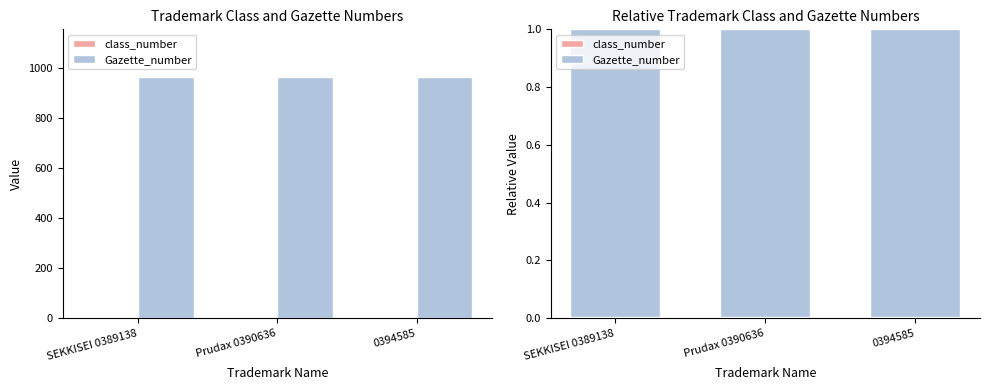

Where is Gazette_number nearest to the value 0?

SEKKISEI 0389138